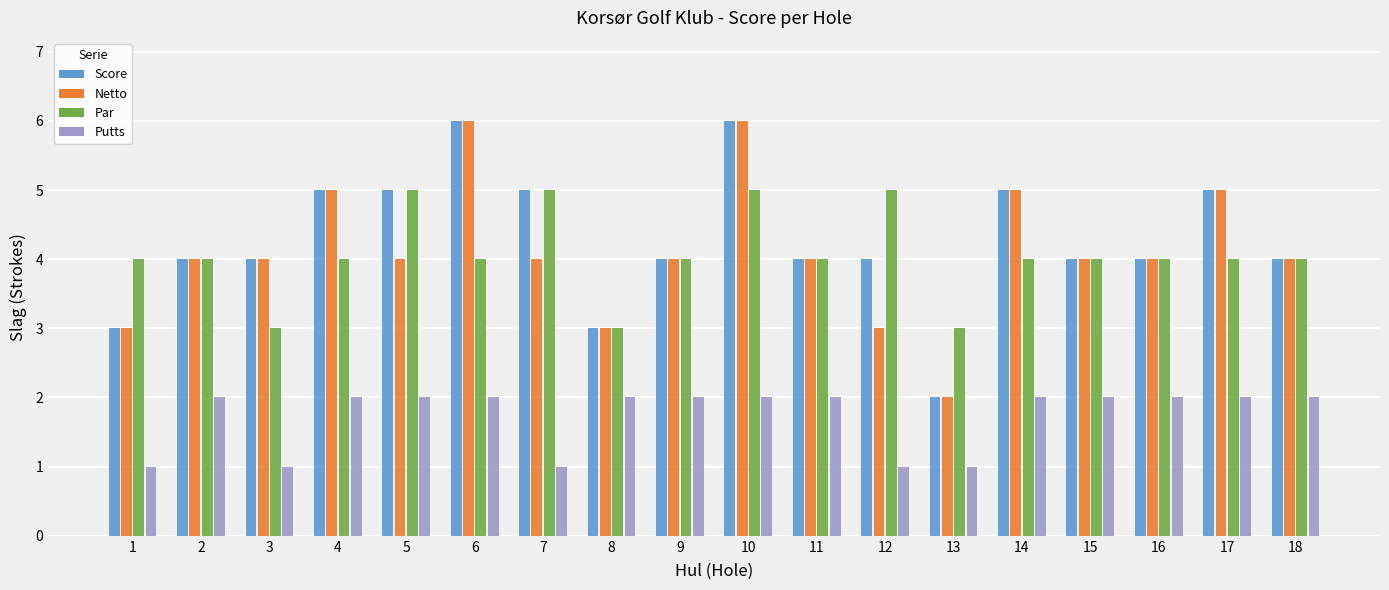

Reading left to right, list all the values displayed in this chart.

Score: 1=3	2=4	3=4	4=5	5=5	6=6	7=5	8=3	9=4	10=6	11=4	12=4	13=2	14=5	15=4	16=4	17=5	18=4
Netto: 1=3	2=4	3=4	4=5	5=4	6=6	7=4	8=3	9=4	10=6	11=4	12=3	13=2	14=5	15=4	16=4	17=5	18=4
Par: 1=4	2=4	3=3	4=4	5=5	6=4	7=5	8=3	9=4	10=5	11=4	12=5	13=3	14=4	15=4	16=4	17=4	18=4
Putts: 1=1	2=2	3=1	4=2	5=2	6=2	7=1	8=2	9=2	10=2	11=2	12=1	13=1	14=2	15=2	16=2	17=2	18=2